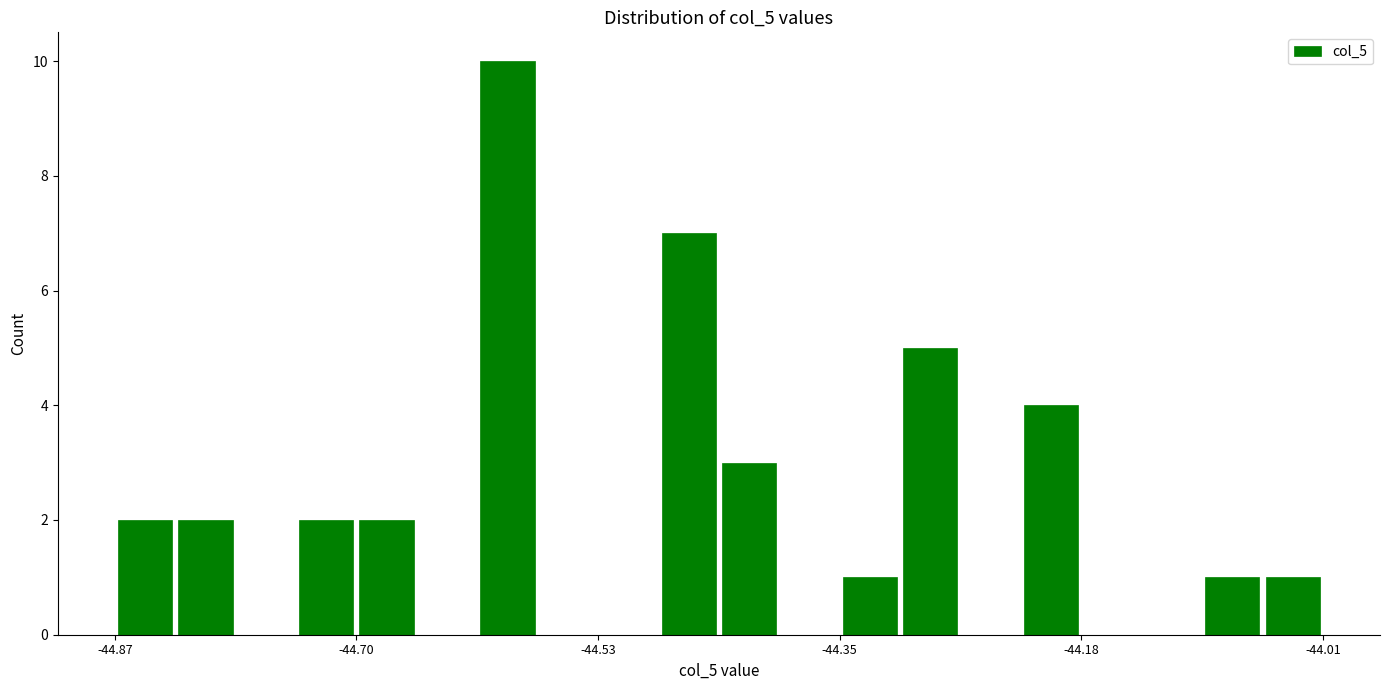

Around what value on the x-axis is the tallest bar? Give the approximate position of its centre, as read against the axis.

-44.60